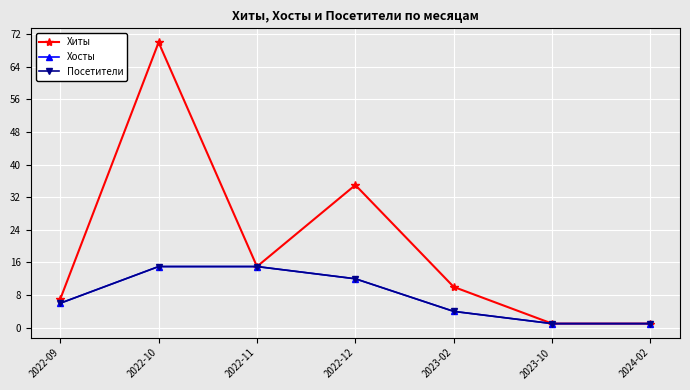

Is this an area chart (filled region under the line)?

No